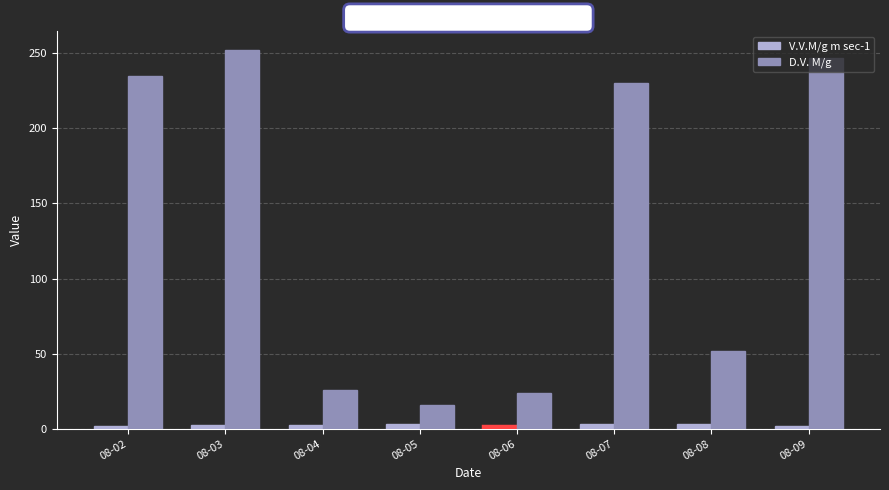

Is it true that V.V.M/g m sec-1 equals 3.1 at 08-08?

True